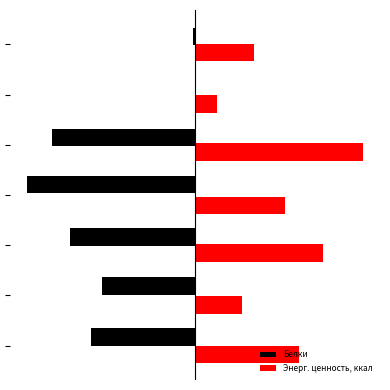

What are all the series names shown in the legend?

Белки, Энерг. ценность, ккал